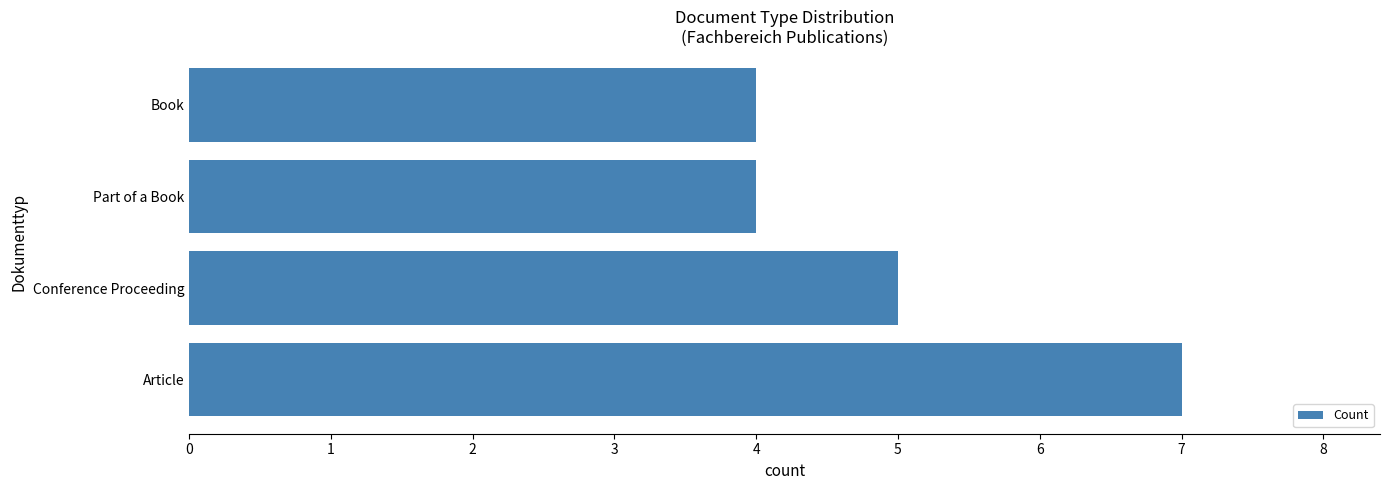

The chart shows a value of 4 at Part of a Book. True or false?

True